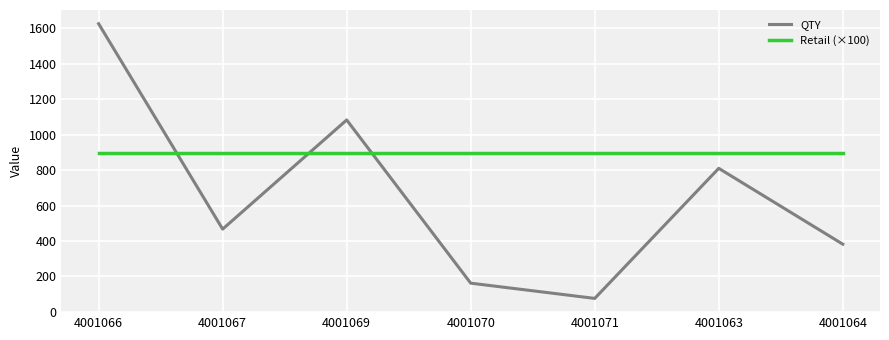

How many lines are shown in the chart?

2